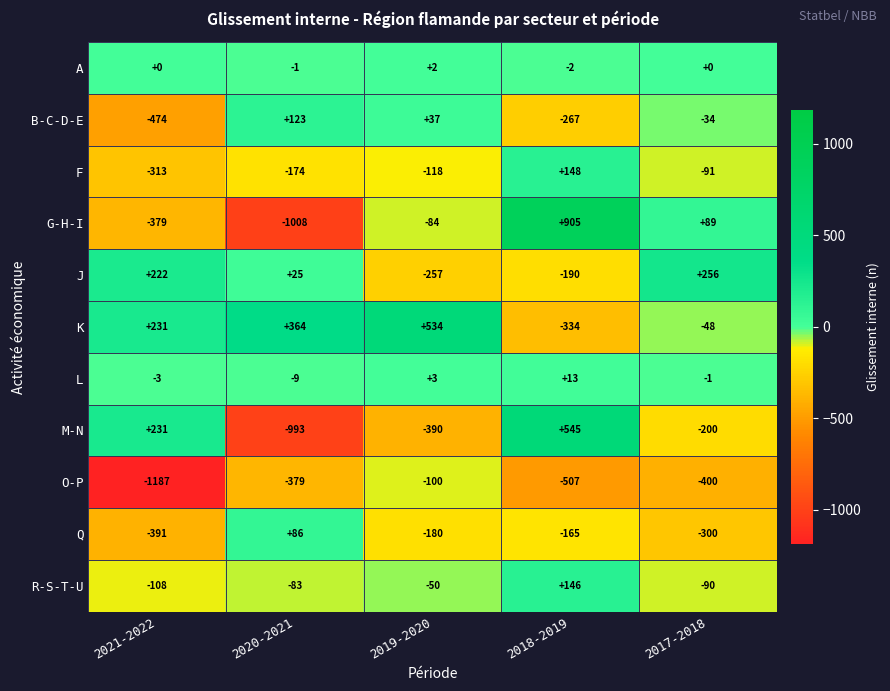

What is the total value across all series at 2018-2019?

292